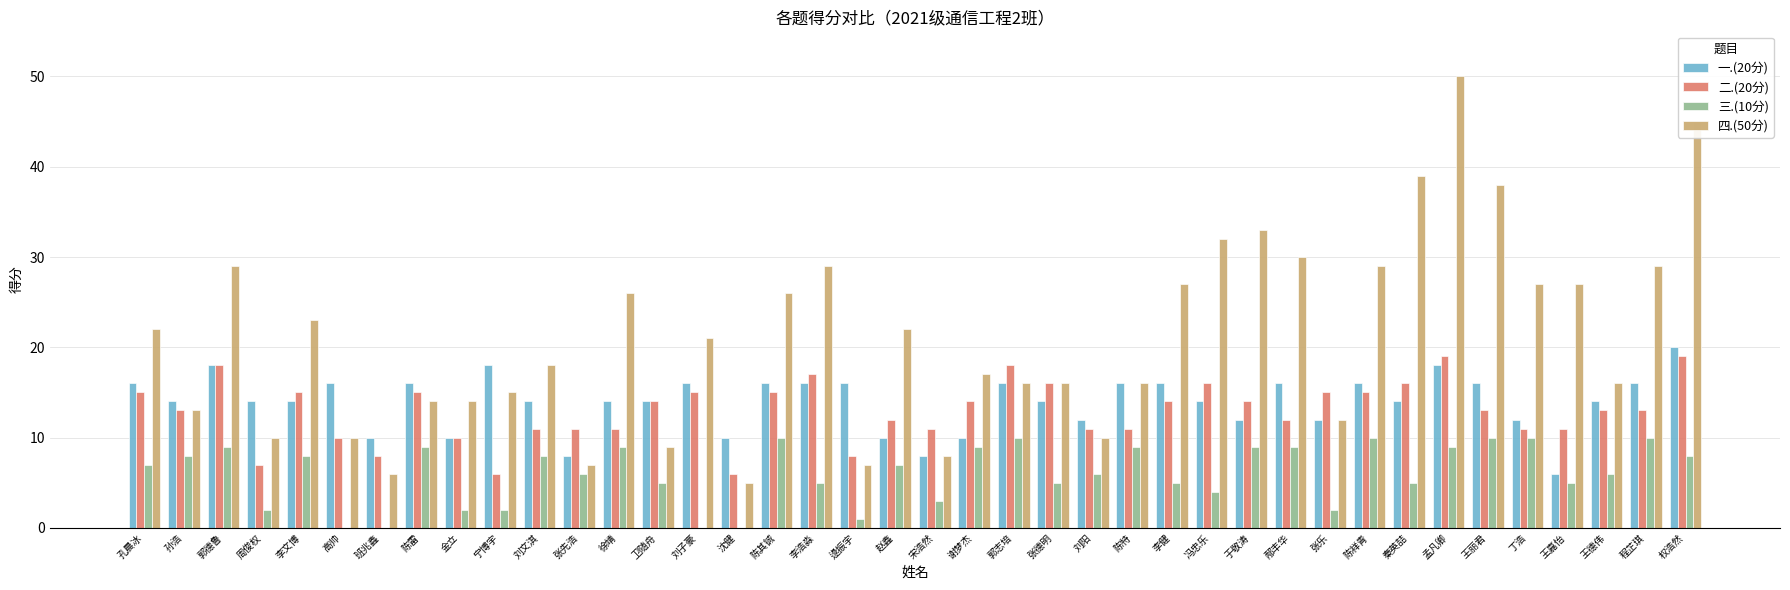

Reading left to right, what are all the values shown in this chart?

一.(20分): 孔晨冰=16	孙浩=14	郭德鲁=18	周俊权=14	李文博=14	高帅=16	班兆鑫=10	陈雷=16	金立=10	宁博宇=18	刘文淇=14	张先浩=8	徐靖=14	卫随舟=14	刘子豪=16	沈健=10	陈其铖=16	李浩淼=16	逯振宇=16	赵鑫=10	宋浩然=8	谢梦杰=10	郭志培=16	张德明=14	刘阳=12	陈特=16	李健=16	冯忠乐=14	于敬涛=12	邴丰华=16	张乐=12	陈祥青=16	秦英喆=14	孟凡卿=18	王丽君=16	丁浩=12	王嘉怡=6	王德伟=14	程芷琪=16	权浩然=20
二.(20分): 孔晨冰=15	孙浩=13	郭德鲁=18	周俊权=7	李文博=15	高帅=10	班兆鑫=8	陈雷=15	金立=10	宁博宇=6	刘文淇=11	张先浩=11	徐靖=11	卫随舟=14	刘子豪=15	沈健=6	陈其铖=15	李浩淼=17	逯振宇=8	赵鑫=12	宋浩然=11	谢梦杰=14	郭志培=18	张德明=16	刘阳=11	陈特=11	李健=14	冯忠乐=16	于敬涛=14	邴丰华=12	张乐=15	陈祥青=15	秦英喆=16	孟凡卿=19	王丽君=13	丁浩=11	王嘉怡=11	王德伟=13	程芷琪=13	权浩然=19
三.(10分): 孔晨冰=7	孙浩=8	郭德鲁=9	周俊权=2	李文博=8	高帅=0	班兆鑫=0	陈雷=9	金立=2	宁博宇=2	刘文淇=8	张先浩=6	徐靖=9	卫随舟=5	刘子豪=0	沈健=0	陈其铖=10	李浩淼=5	逯振宇=1	赵鑫=7	宋浩然=3	谢梦杰=9	郭志培=10	张德明=5	刘阳=6	陈特=9	李健=5	冯忠乐=4	于敬涛=9	邴丰华=9	张乐=2	陈祥青=10	秦英喆=5	孟凡卿=9	王丽君=10	丁浩=10	王嘉怡=5	王德伟=6	程芷琪=10	权浩然=8
四.(50分): 孔晨冰=22	孙浩=13	郭德鲁=29	周俊权=10	李文博=23	高帅=10	班兆鑫=6	陈雷=14	金立=14	宁博宇=15	刘文淇=18	张先浩=7	徐靖=26	卫随舟=9	刘子豪=21	沈健=5	陈其铖=26	李浩淼=29	逯振宇=7	赵鑫=22	宋浩然=8	谢梦杰=17	郭志培=16	张德明=16	刘阳=10	陈特=16	李健=27	冯忠乐=32	于敬涛=33	邴丰华=30	张乐=12	陈祥青=29	秦英喆=39	孟凡卿=50	王丽君=38	丁浩=27	王嘉怡=27	王德伟=16	程芷琪=29	权浩然=45